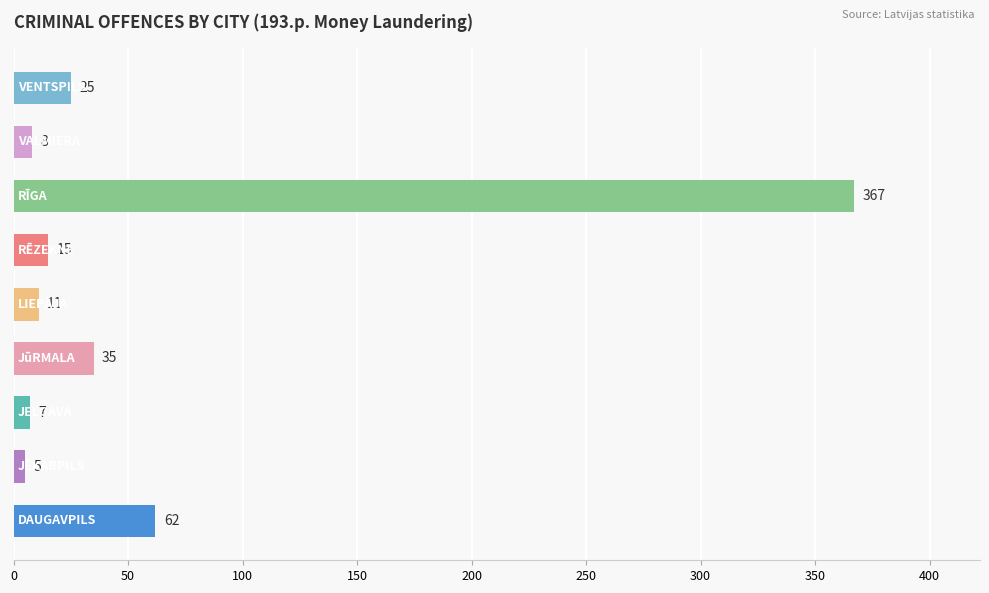

What is the difference between the maximum and minimum values?

362